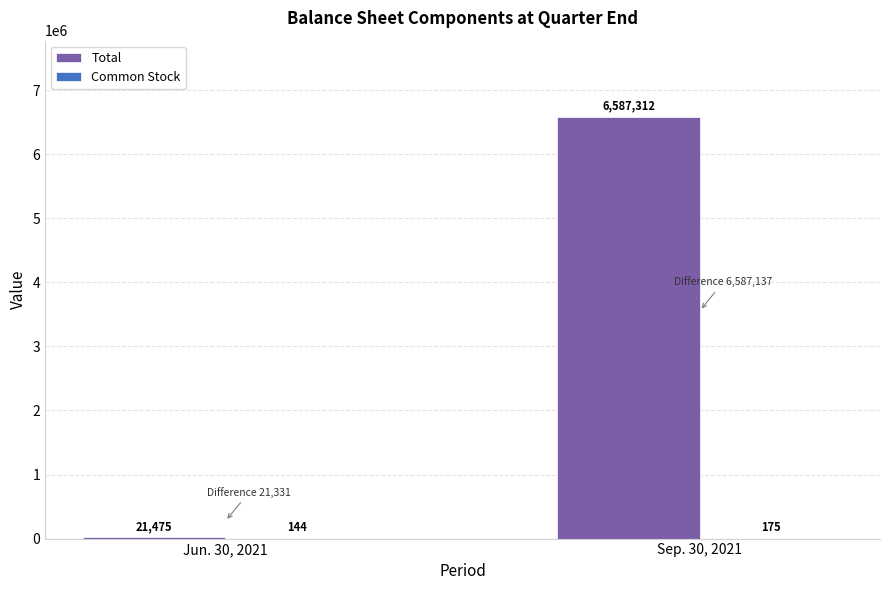

Between Jun. 30, 2021 and Sep. 30, 2021, which series saw the biggest shift?

Total